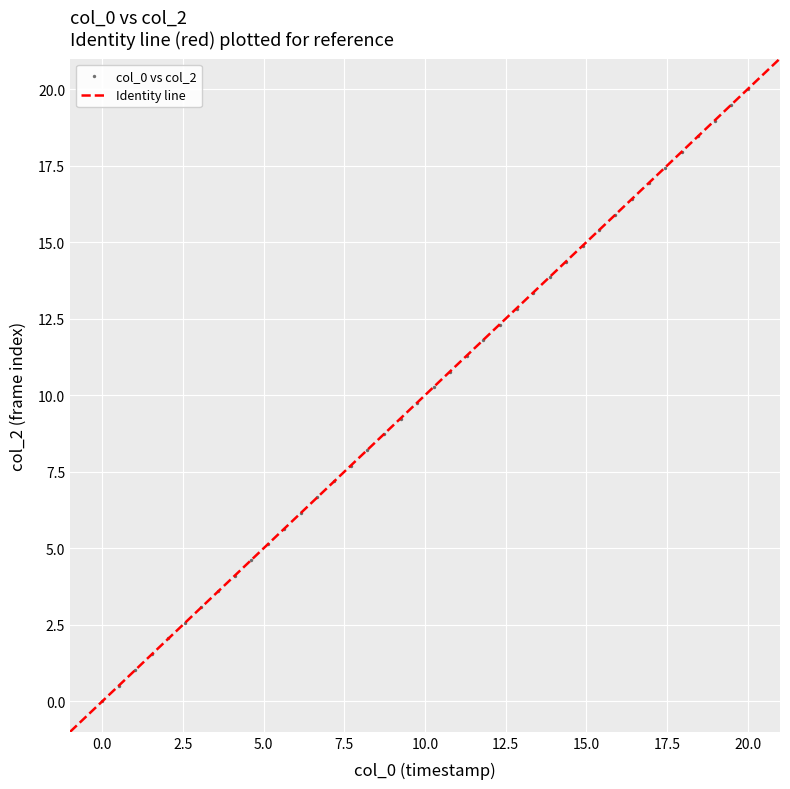

What is the range of X values (max minus min)?

20.0